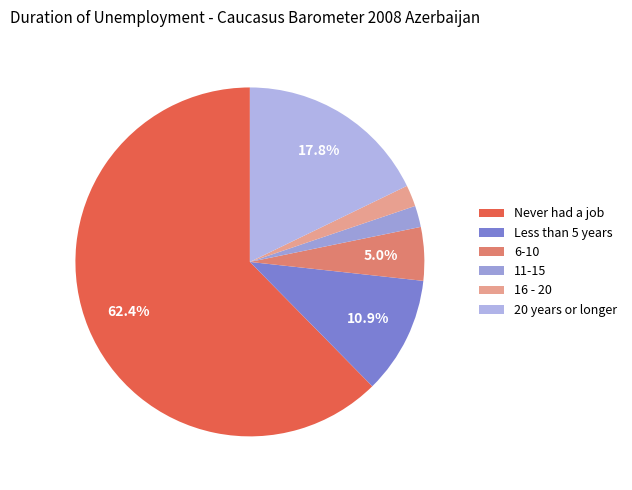

Is there a majority slice in this chart?

Yes